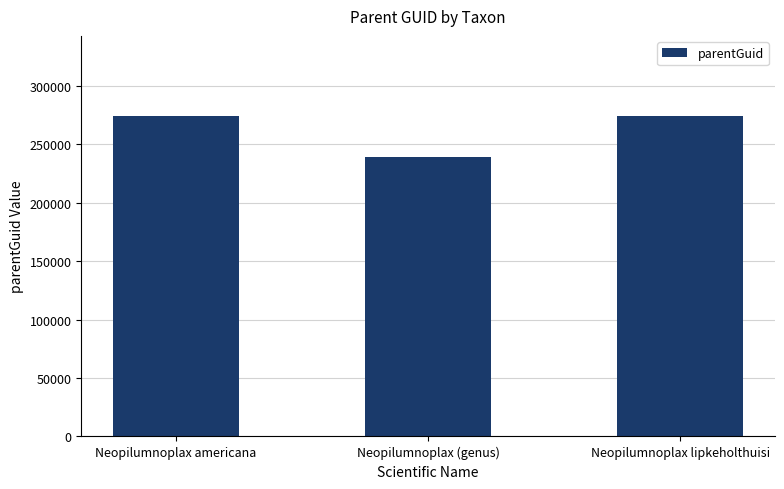

What is the difference between the second highest and minimum values?

34883